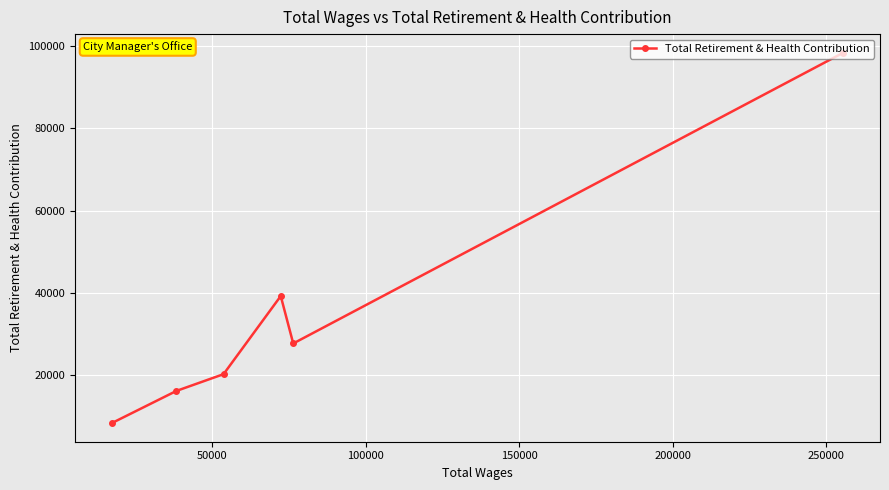

What is the value of the 5th point from the left?

27723